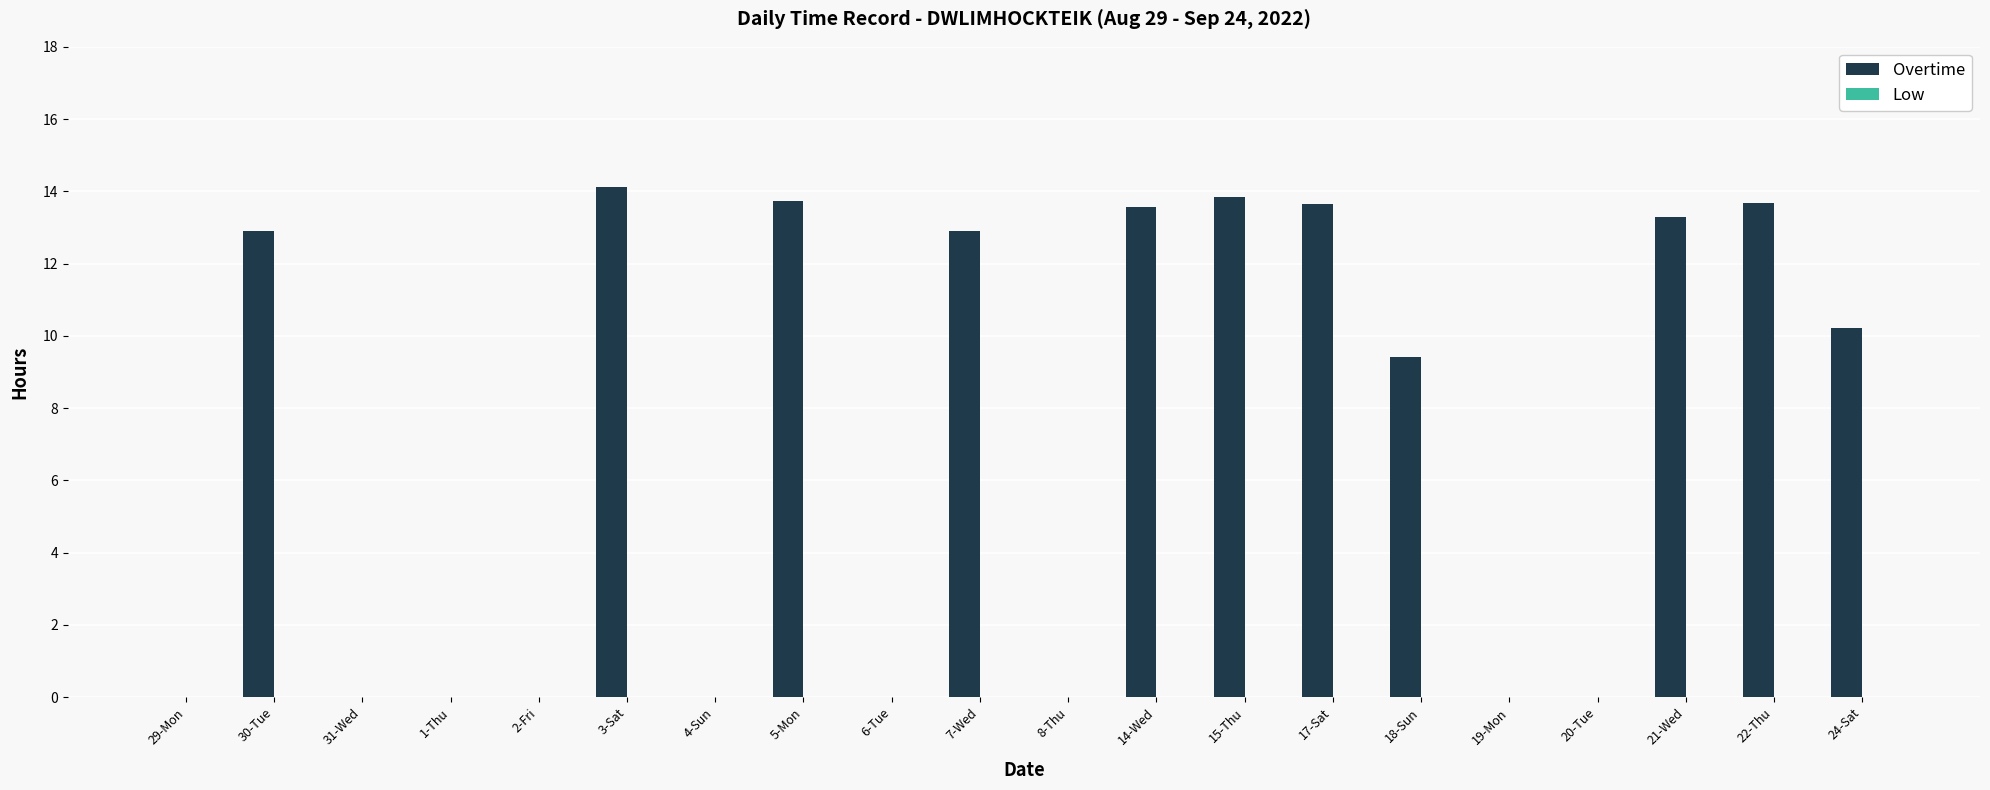

The chart shows a value of 7.3 at 29-Mon. True or false?

False